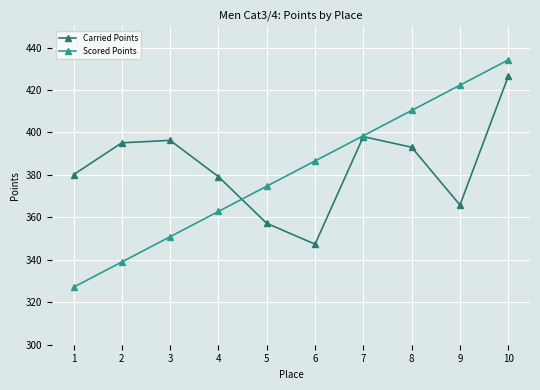

At which category does Carried Points reach its first local valley?

6